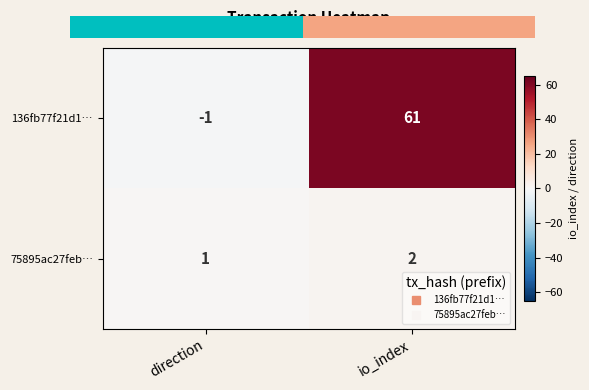

What is the total value across all series at io_index?

63